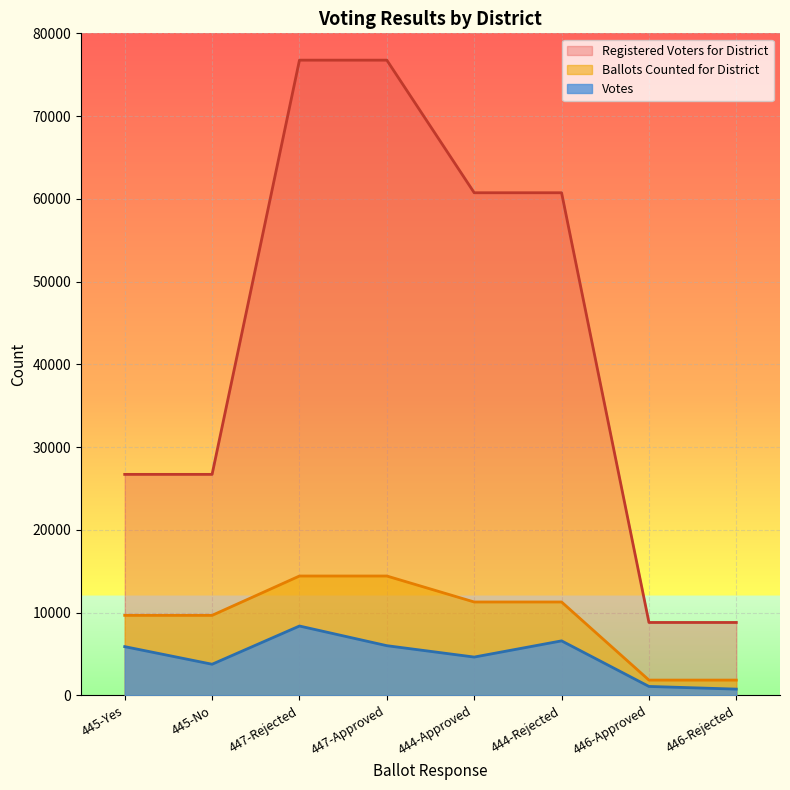

True or false: Votes and Registered Voters for District cross at least once.

False